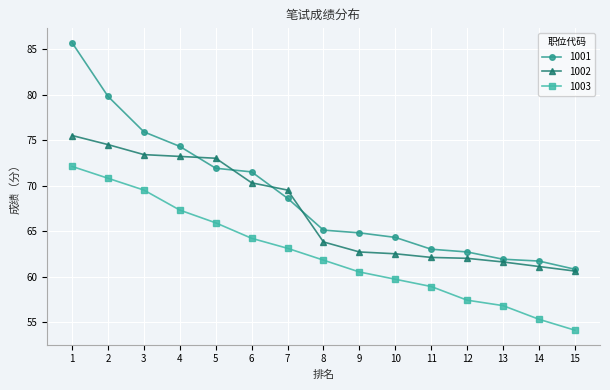

Does the chart display data point markers on the line(s)?

Yes